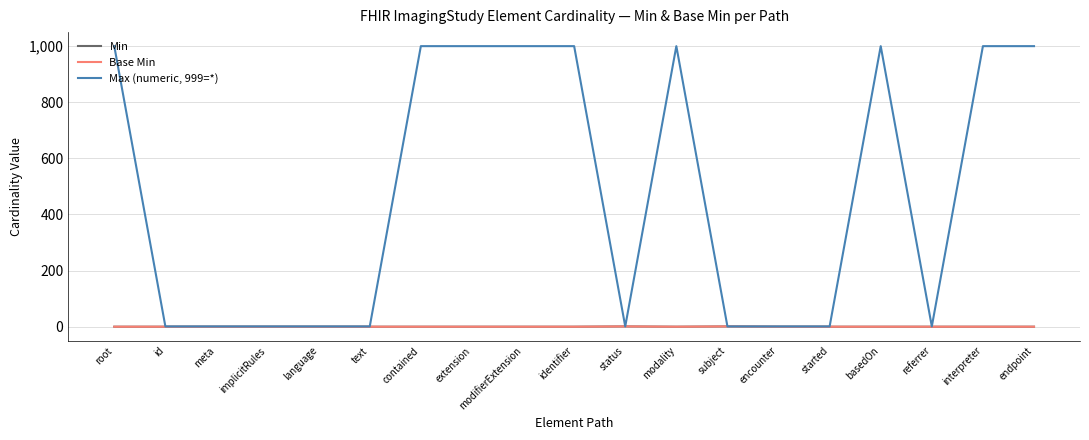

What is the maximum value shown in the chart?

999